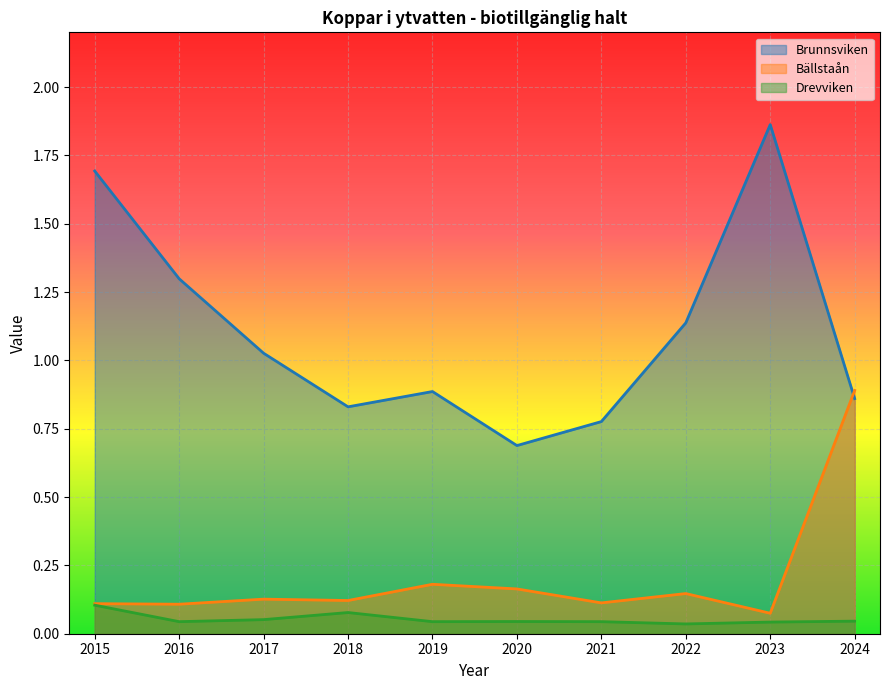

What is the total value across all series at 2024?

1.8